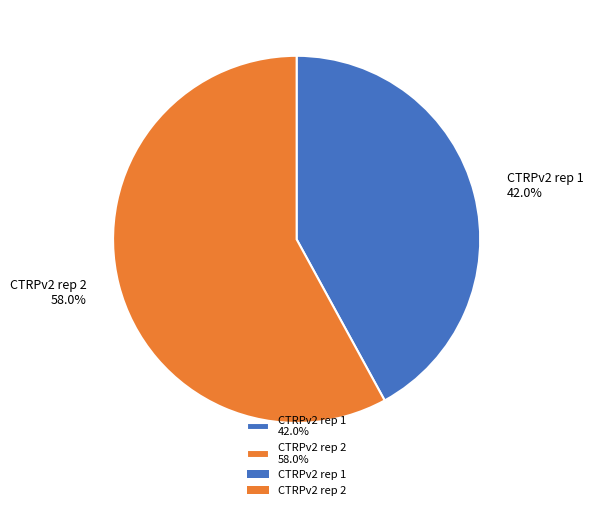

How many slices are in this pie chart?

2